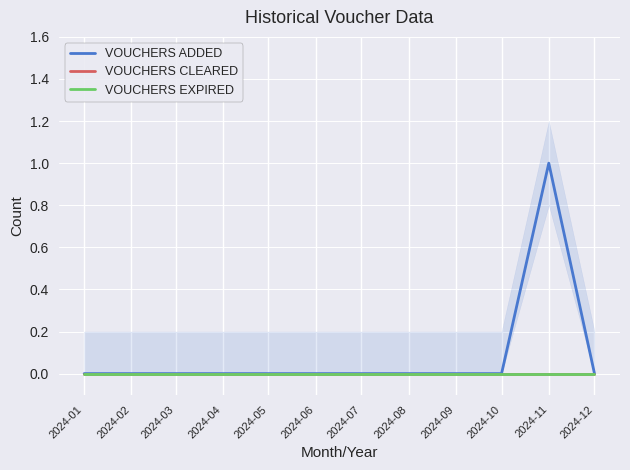

What are all the series names shown in the legend?

VOUCHERS ADDED, VOUCHERS CLEARED, VOUCHERS EXPIRED